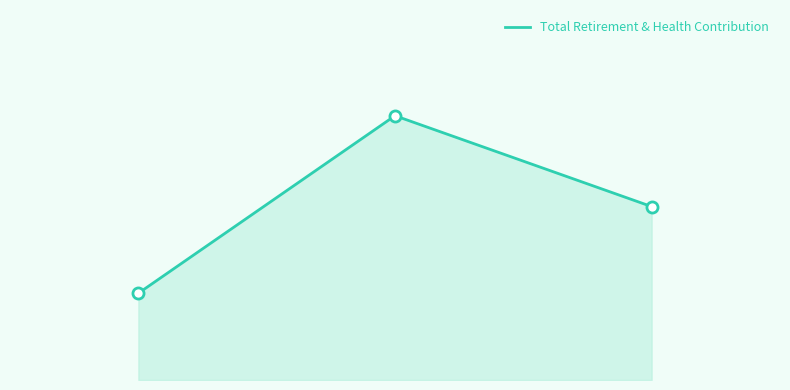

What is the greatest value displayed?

15914